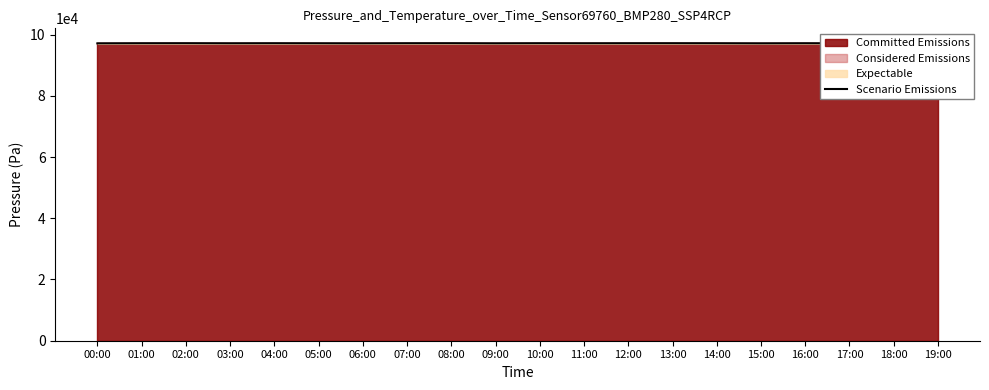

How many interior local peaks (higher than both neighbors) does the data have?

6